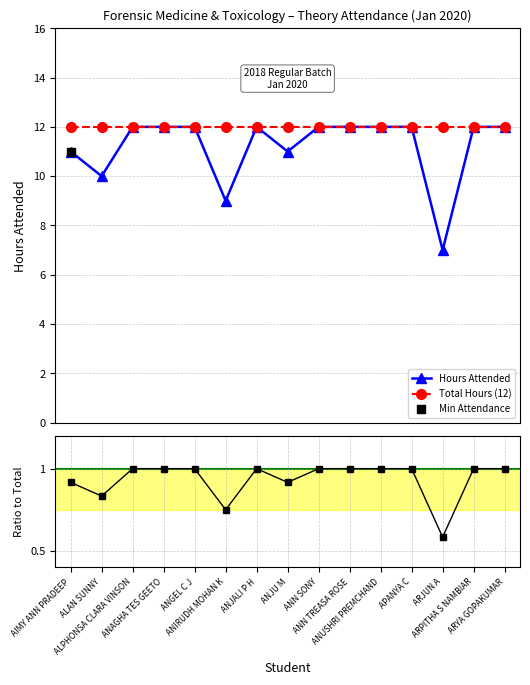

Which series has the largest total across all categories?

Total Hours (12)